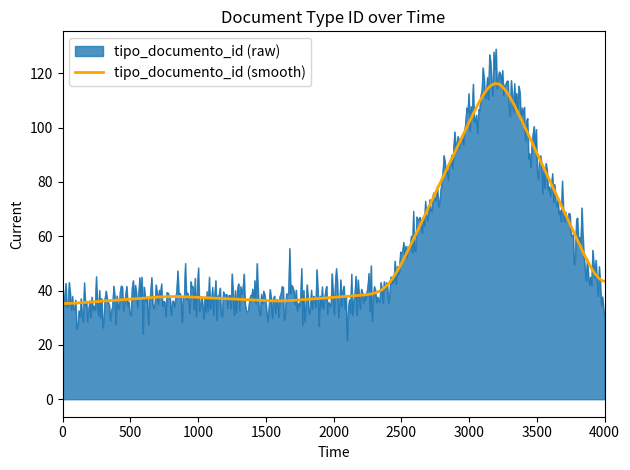

How many lines are shown in the chart?

2